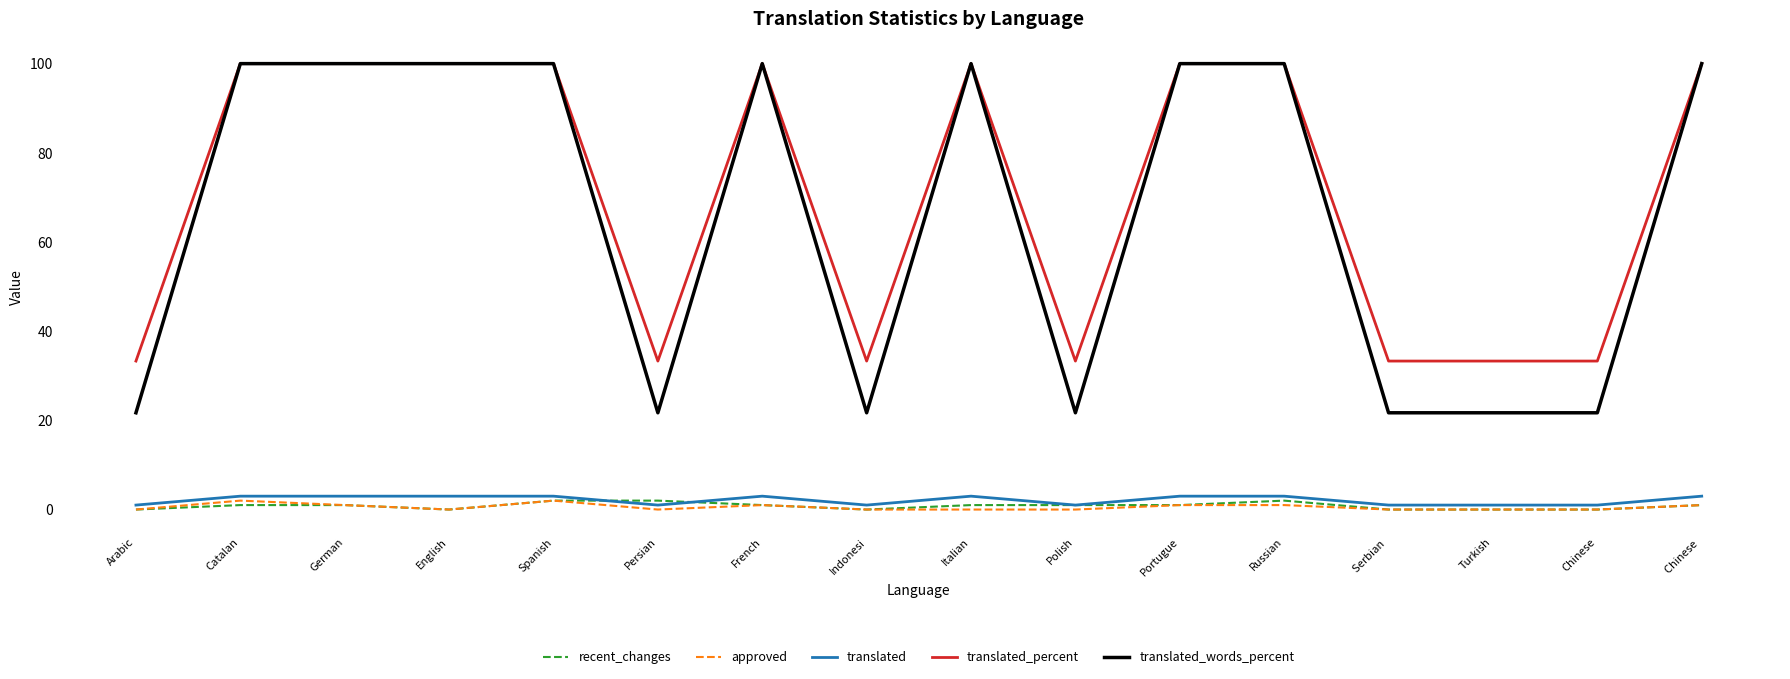

Which series has the largest total across all categories?

translated_percent